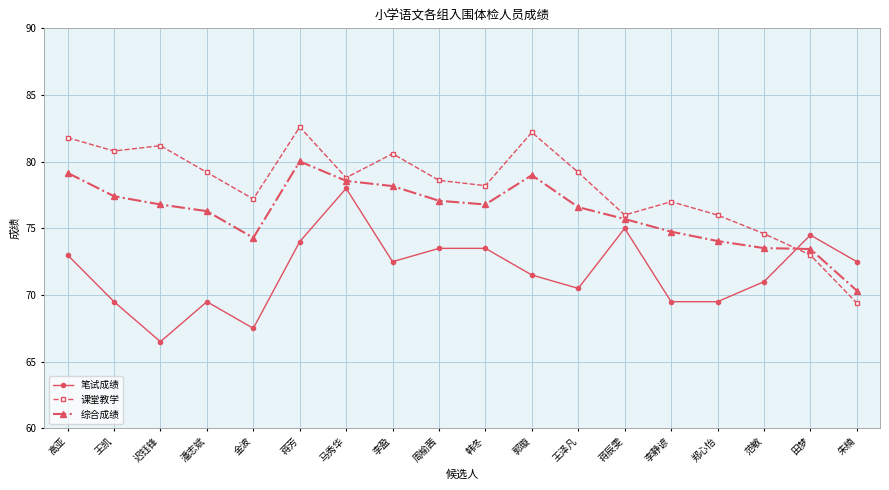

At which category does 笔试成绩 reach its first local peak?

潘志斌